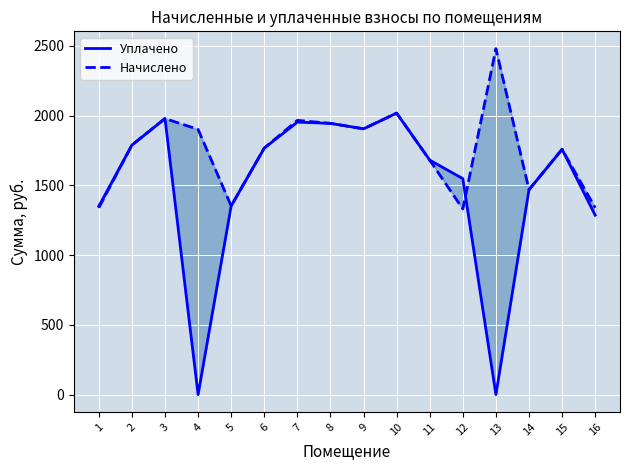

Count the number of data series in this chart.

2